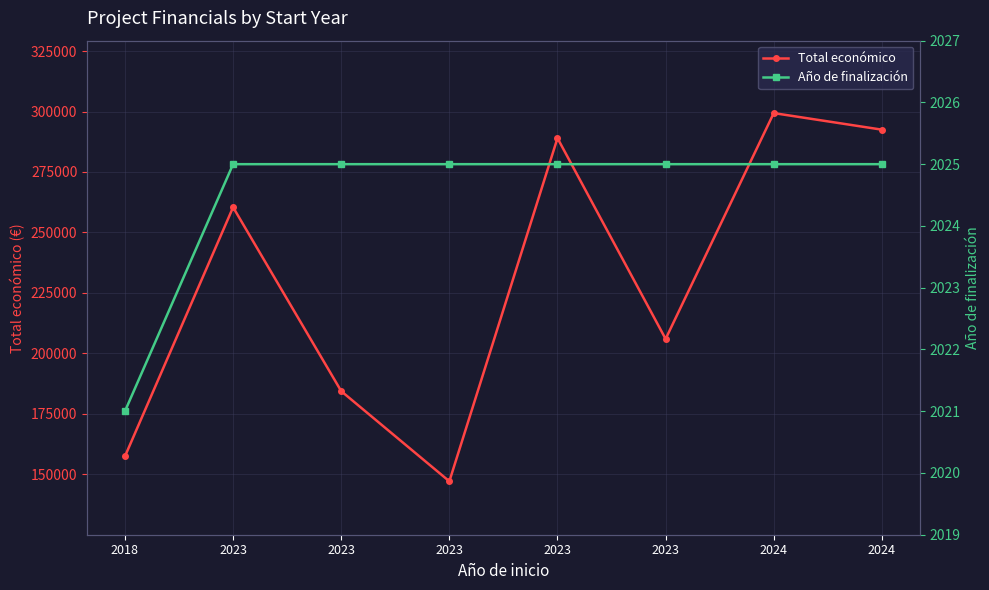

What are all the series names shown in the legend?

Total económico, Año de finalización